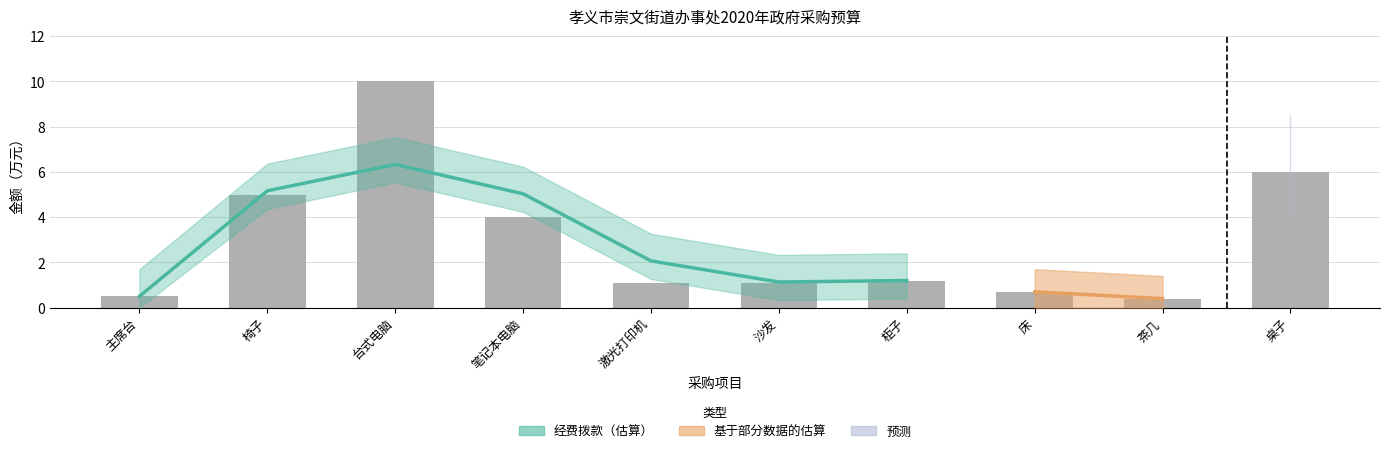

Rank the categories by value from lowest to highest.

茶几, 主席台, 床, 激光打印机, 沙发, 柜子, 笔记本电脑, 椅子, 桌子, 台式电脑